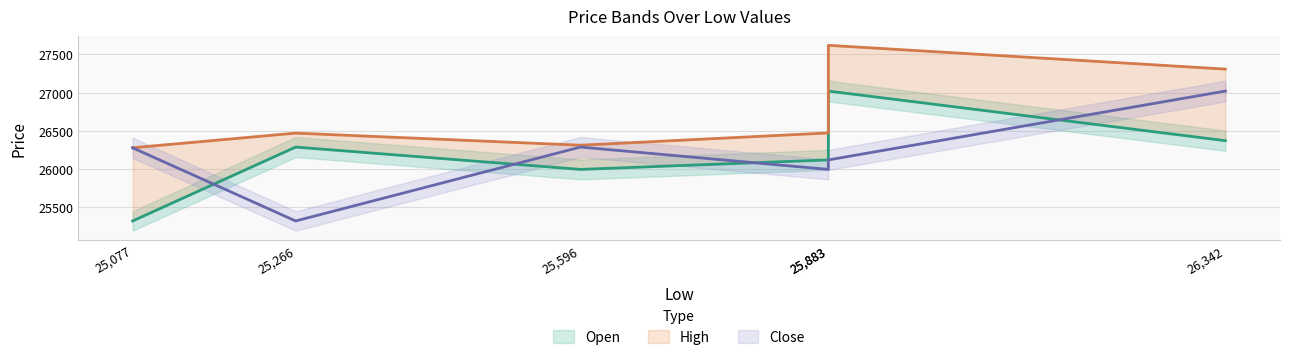

What is the minimum value for High?

26280.4